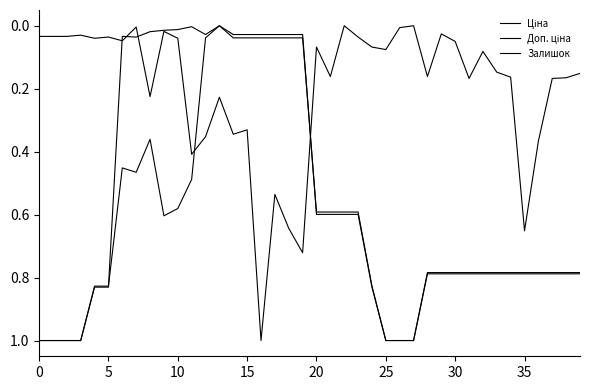

What is the average value of the Ціна series?

0.5